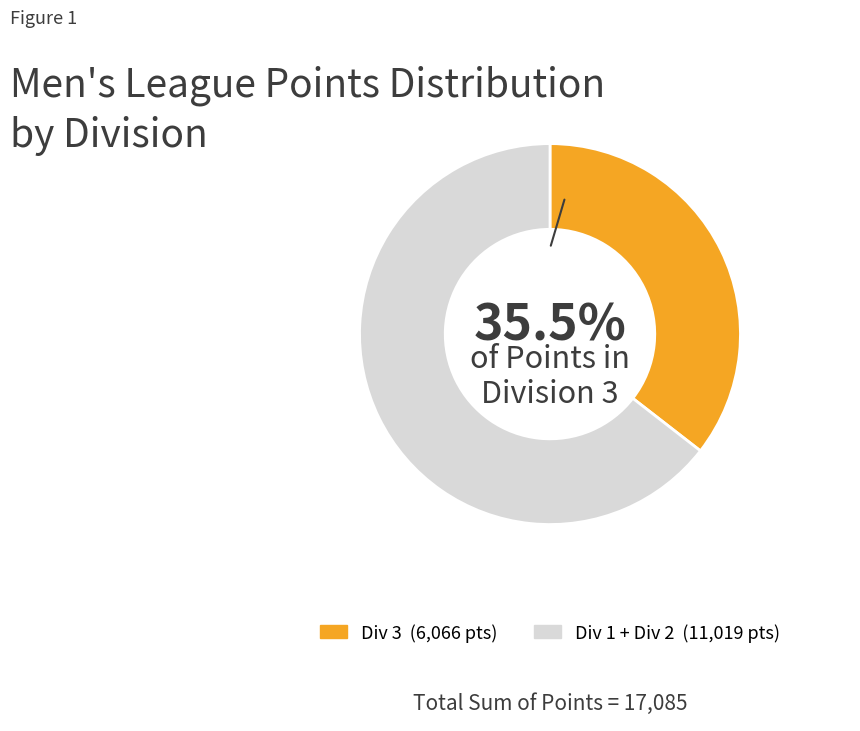

How many segments does this pie chart have?

2